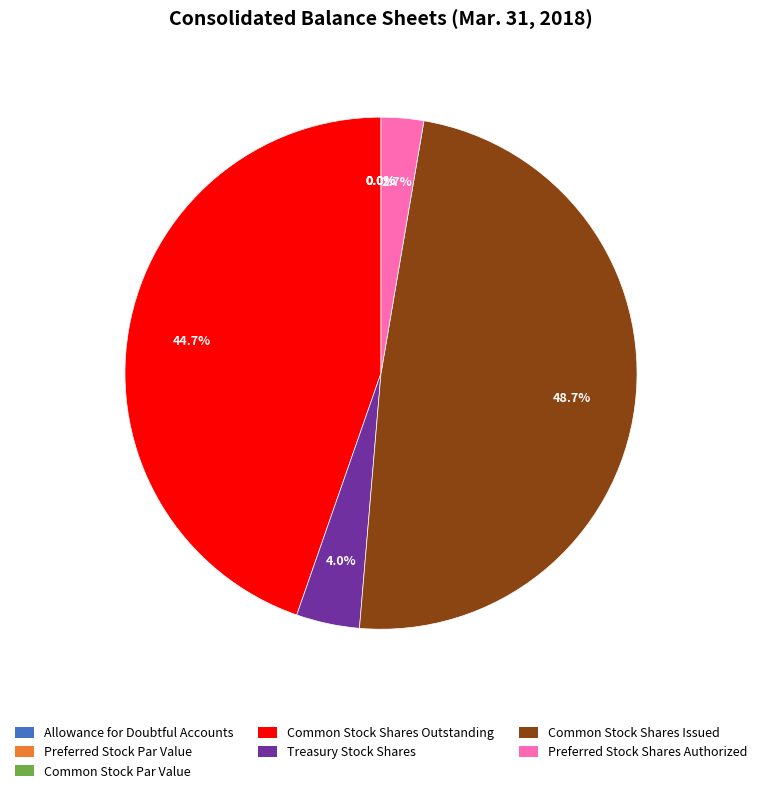

Which slice is the largest?

Common Stock Shares Issued